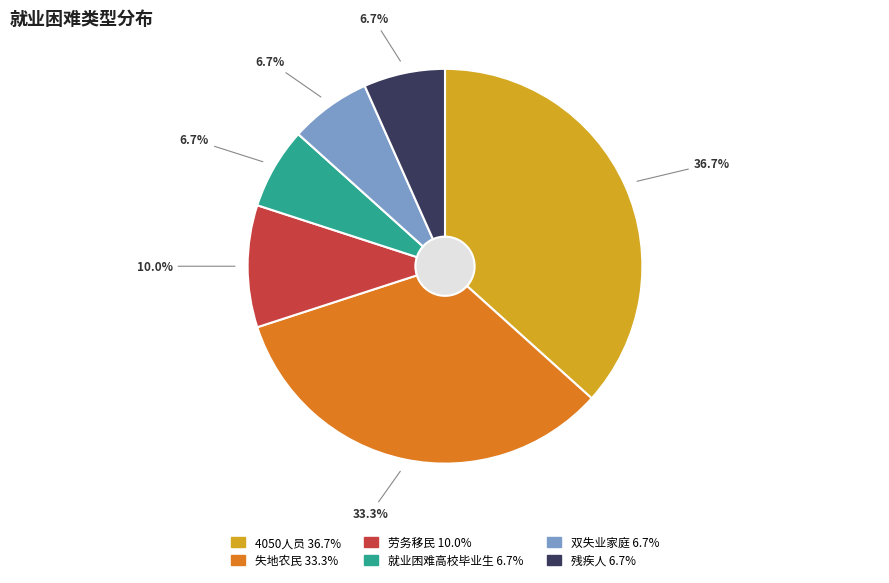

What is the largest slice in the pie chart?

4050人员